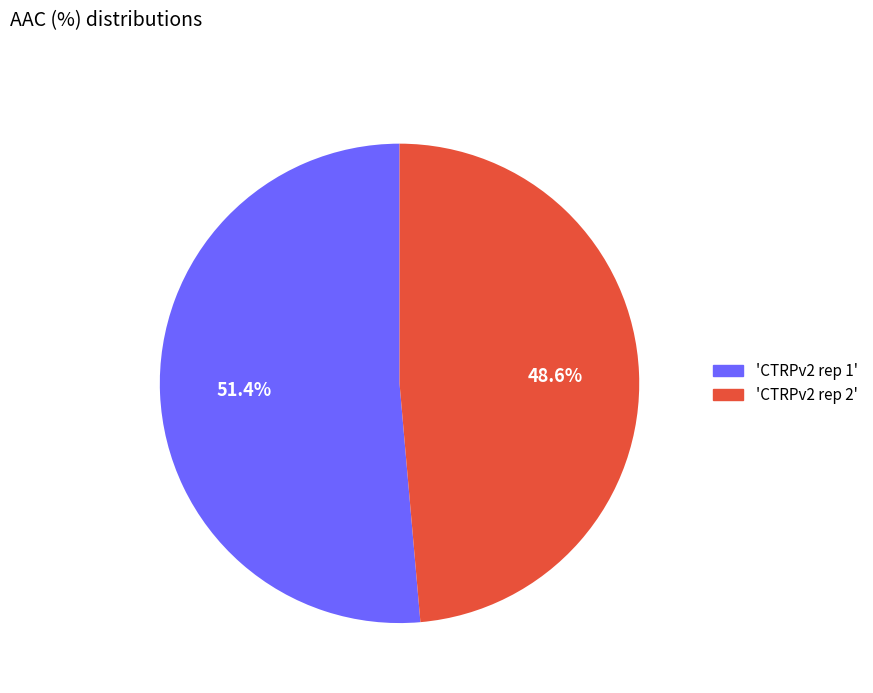

Is there any slice that represents more than half of the pie?

Yes